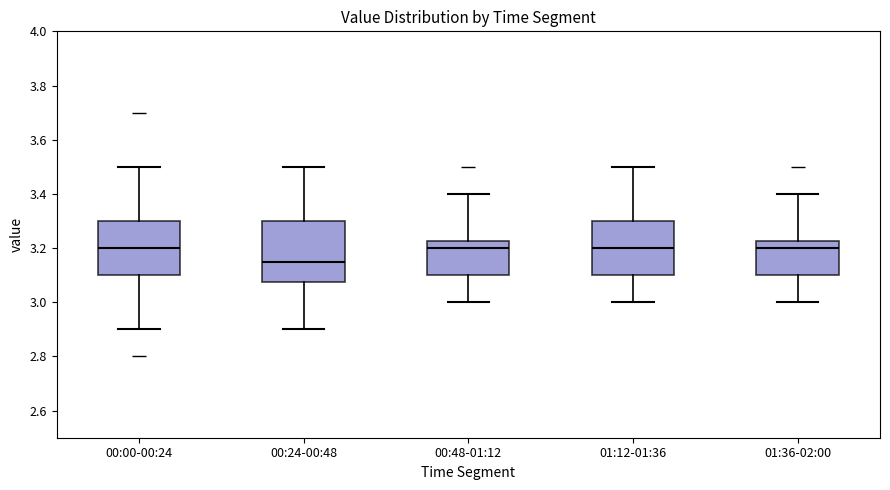

Reading left to right, transcribe this box plot: for each box, give where its median line is, the range the box spans, and where its two whiskers end, as read against the y-axis. The values are not printed on the chart, so give them approximately, as read against the axis.

00:00-00:24: median 3.20, box 3.10 to 3.30, whiskers 2.90 to 3.50
00:24-00:48: median 3.16, box 3.08 to 3.30, whiskers 2.90 to 3.50
00:48-01:12: median 3.20, box 3.10 to 3.22, whiskers 3.00 to 3.40
01:12-01:36: median 3.20, box 3.10 to 3.30, whiskers 3.00 to 3.50
01:36-02:00: median 3.20, box 3.10 to 3.22, whiskers 3.00 to 3.40